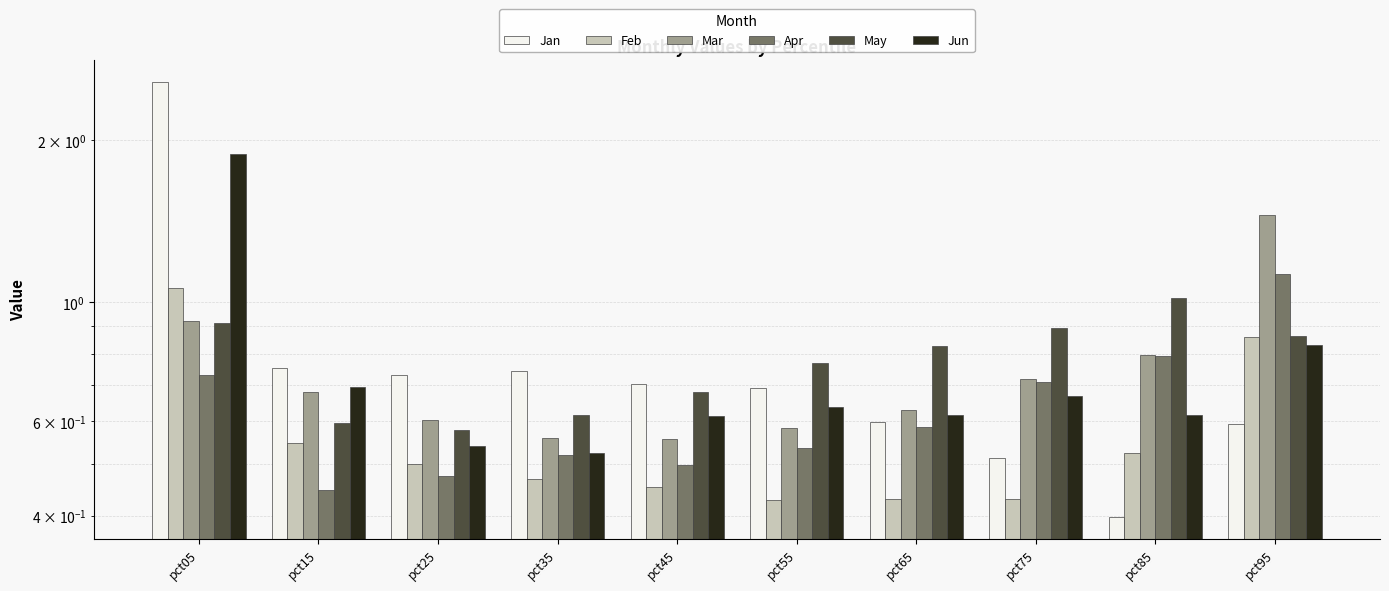

Reading right to left, what are all the values shown in this chart?

Jan: pct95=0.6	pct85=0.4	pct75=0.5	pct65=0.6	pct55=0.7	pct45=0.7	pct35=0.7	pct25=0.7	pct15=0.8	pct05=2.6
Feb: pct95=0.9	pct85=0.5	pct75=0.4	pct65=0.4	pct55=0.4	pct45=0.5	pct35=0.5	pct25=0.5	pct15=0.5	pct05=1.1
Mar: pct95=1.5	pct85=0.8	pct75=0.7	pct65=0.6	pct55=0.6	pct45=0.6	pct35=0.6	pct25=0.6	pct15=0.7	pct05=0.9
Apr: pct95=1.1	pct85=0.8	pct75=0.7	pct65=0.6	pct55=0.5	pct45=0.5	pct35=0.5	pct25=0.5	pct15=0.4	pct05=0.7
May: pct95=0.9	pct85=1.0	pct75=0.9	pct65=0.8	pct55=0.8	pct45=0.7	pct35=0.6	pct25=0.6	pct15=0.6	pct05=0.9
Jun: pct95=0.8	pct85=0.6	pct75=0.7	pct65=0.6	pct55=0.6	pct45=0.6	pct35=0.5	pct25=0.5	pct15=0.7	pct05=1.9